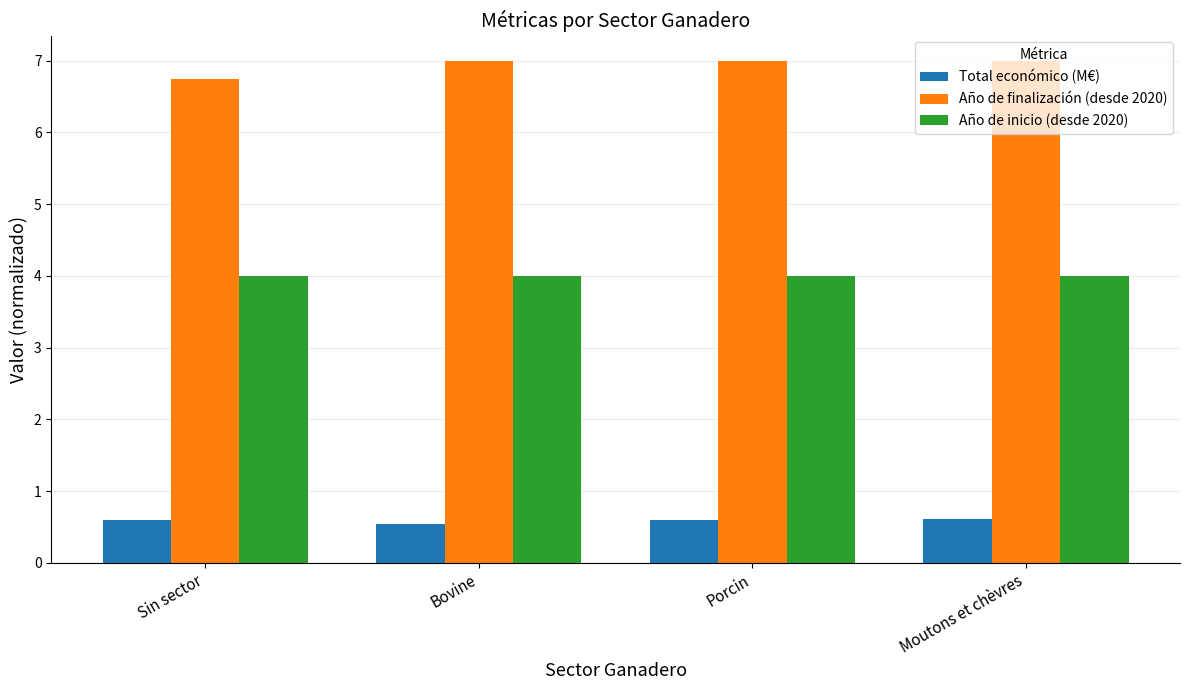

What is the spread (max minus min) of values at Sin sector?

6.2